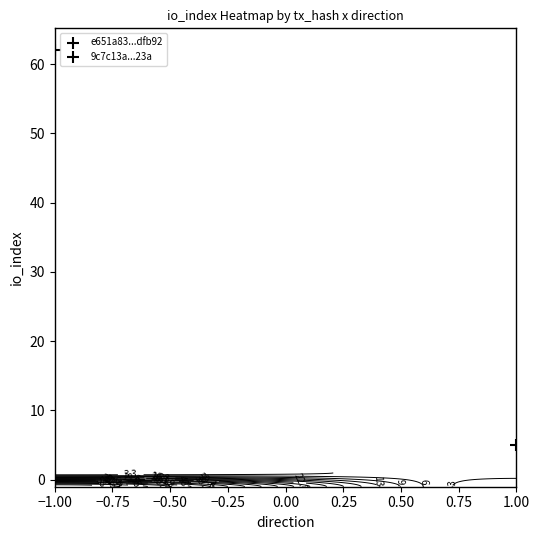

What is the sum of all e651a8360d370dcba81361584a4b08af48dfb92 values?

61